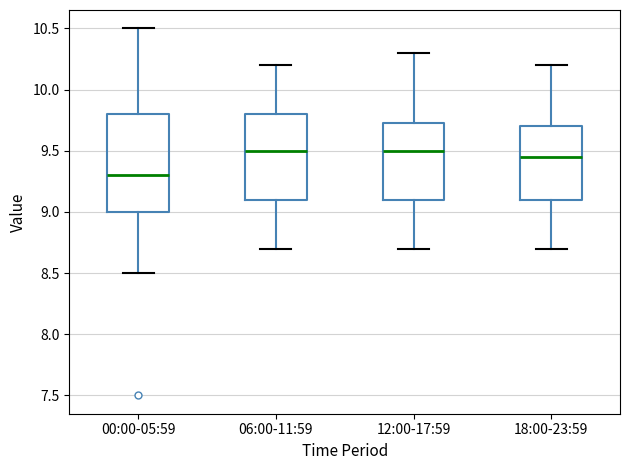

Comparing the boxes themselves (not the whiskers), which one is the tallest?

00:00-05:59